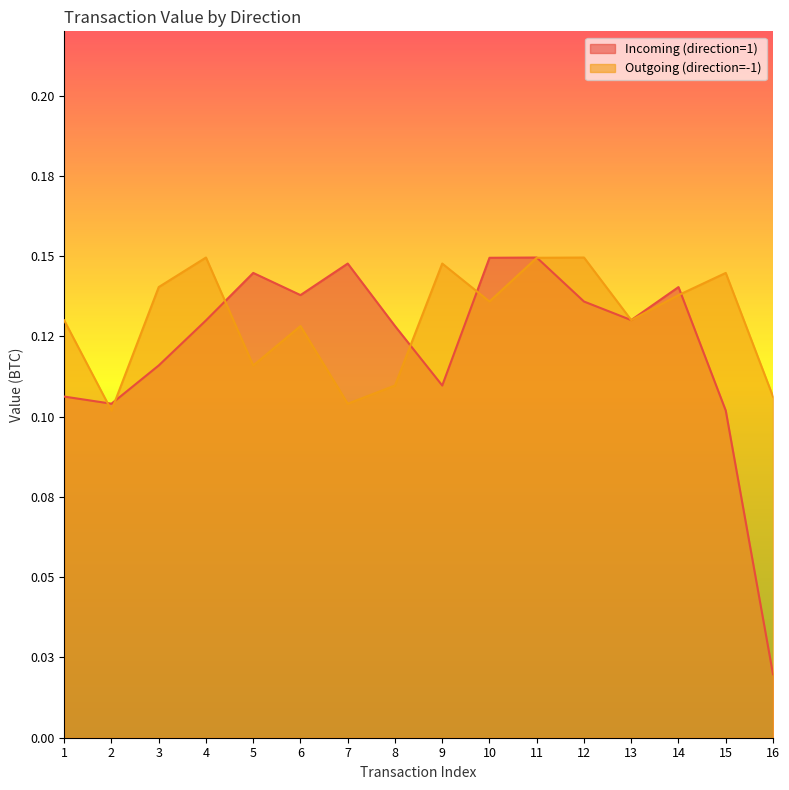

Reading left to right, transcribe all the data shown in this chart.

Incoming (direction=1): 1=0.1	2=0.1	3=0.1	4=0.1	5=0.1	6=0.1	7=0.1	8=0.1	9=0.1	10=0.1	11=0.1	12=0.1	13=0.1	14=0.1	15=0.1	16=0.0
Outgoing (direction=-1): 1=0.1	2=0.1	3=0.1	4=0.1	5=0.1	6=0.1	7=0.1	8=0.1	9=0.1	10=0.1	11=0.1	12=0.1	13=0.1	14=0.1	15=0.1	16=0.1